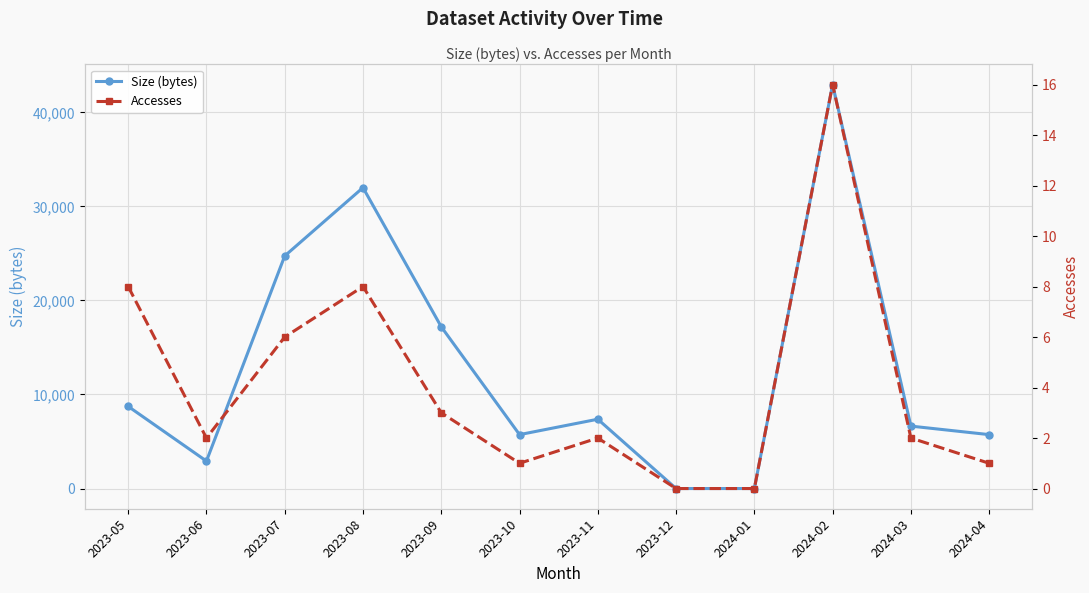

Reading right to left, what are all the values shown in this chart?

Size (bytes): 5733	6638	42963	0	0	7371	5733	17199	31996	24734	2919	8735
Accesses: 1	2	16	0	0	2	1	3	8	6	2	8